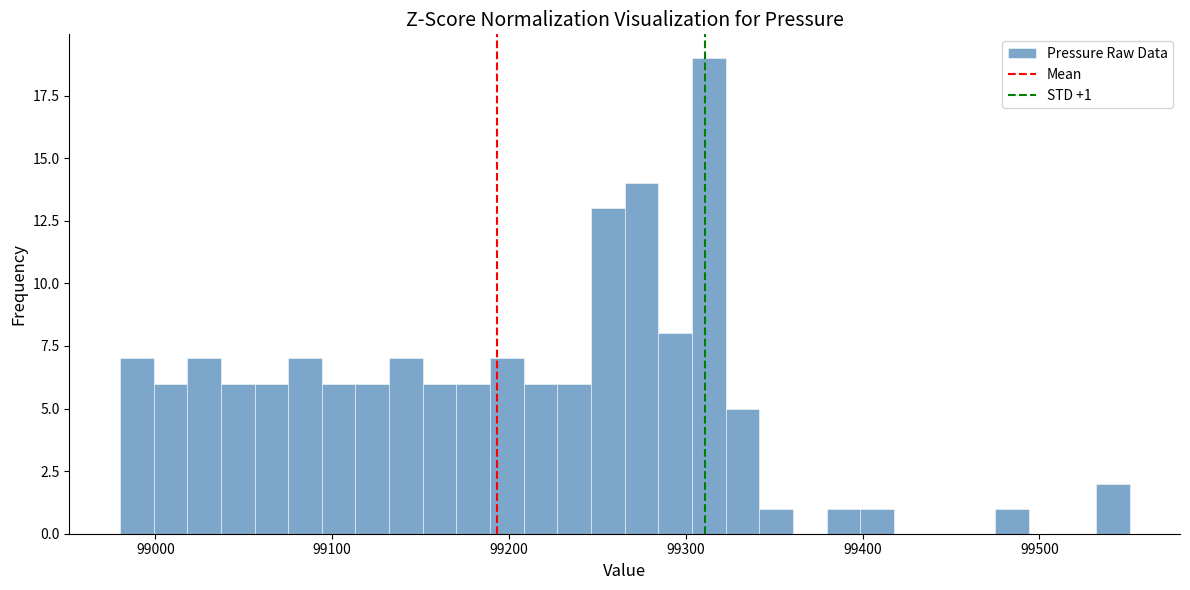

Around what value on the x-axis is the tallest bar? Give the approximate position of its centre, as read against the axis.

99310